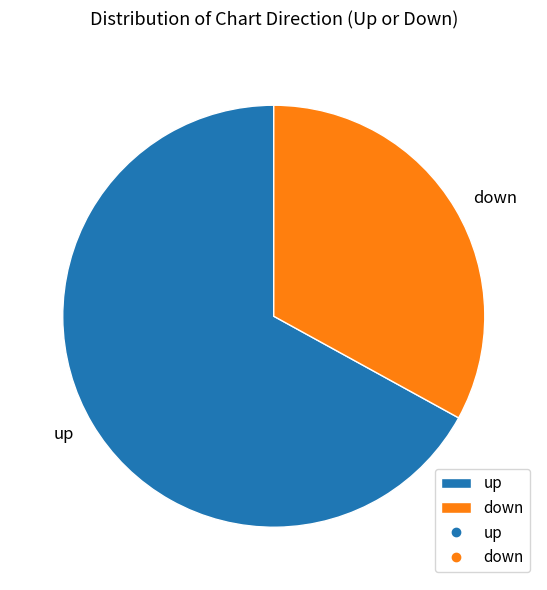

Do down and up together represent more than half of the pie?

Yes